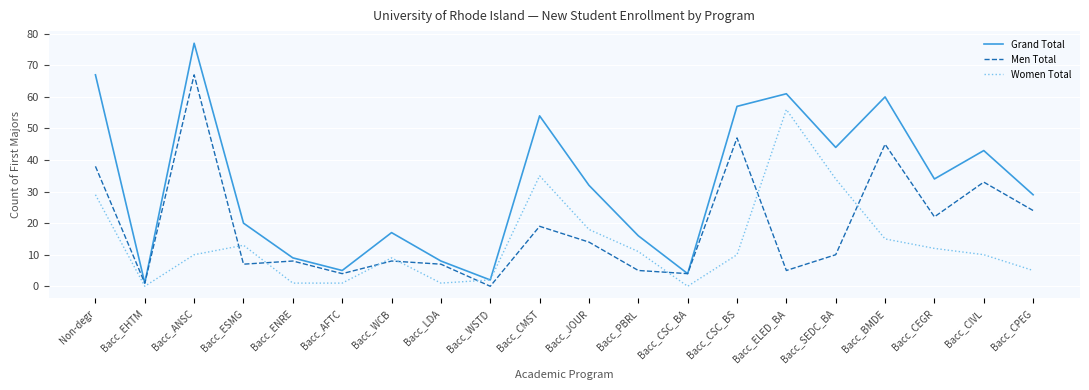

Reading right to left, transcribe all the data shown in this chart.

Grand Total: 29	43	34	60	44	61	57	4	16	32	54	2	8	17	5	9	20	77	1	67
Men Total: 24	33	22	45	10	5	47	4	5	14	19	0	7	8	4	8	7	67	1	38
Women Total: 5	10	12	15	34	56	10	0	11	18	35	2	1	9	1	1	13	10	0	29